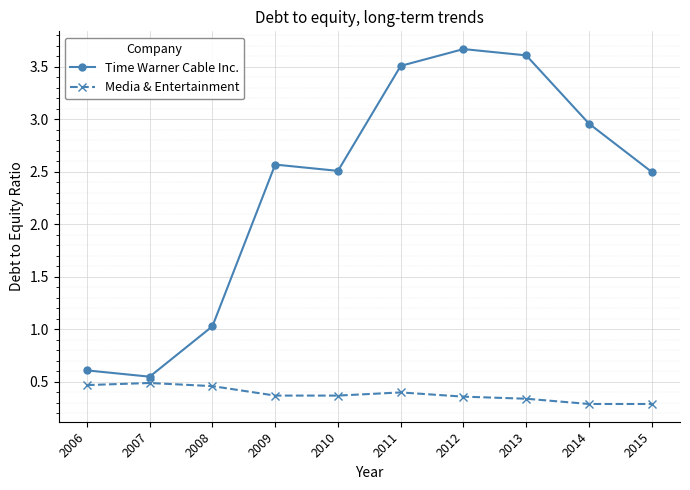

True or false: Time Warner Cable Inc. and Media & Entertainment intersect in this chart.

False